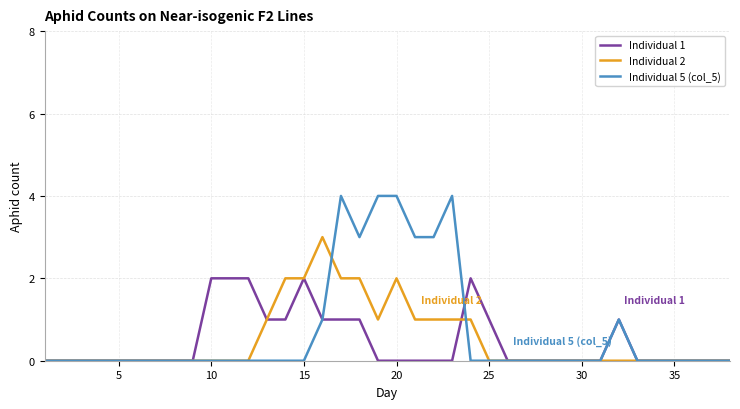

Rank the series by their maximum value, from highest to lowest.

Individual 5 (col_5), Individual 2, Individual 1